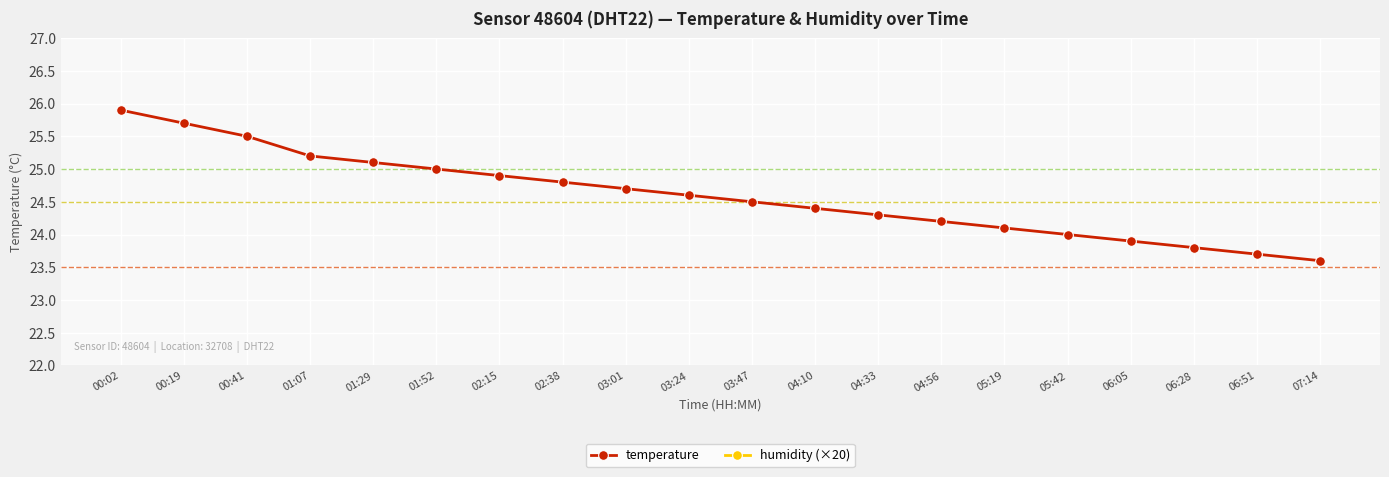

What position from the left is 00:02?

1